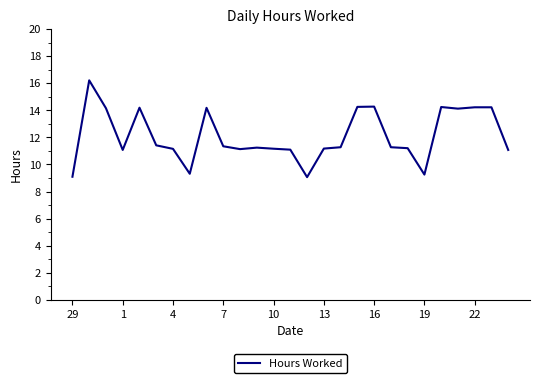

What is the maximum value shown in the chart?

16.2